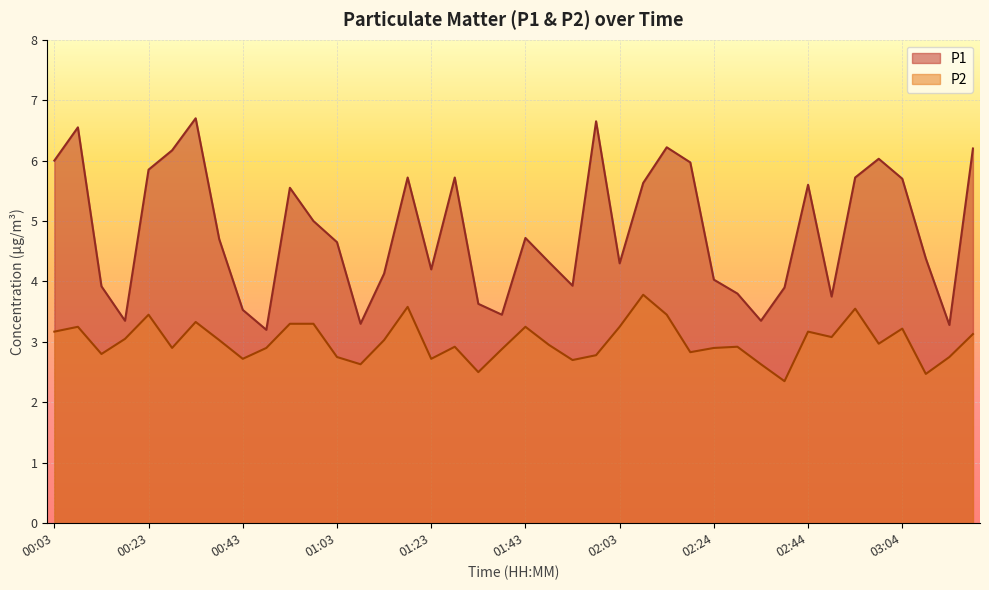

The value of P1 at 02:14 is 6.2. True or false?

True